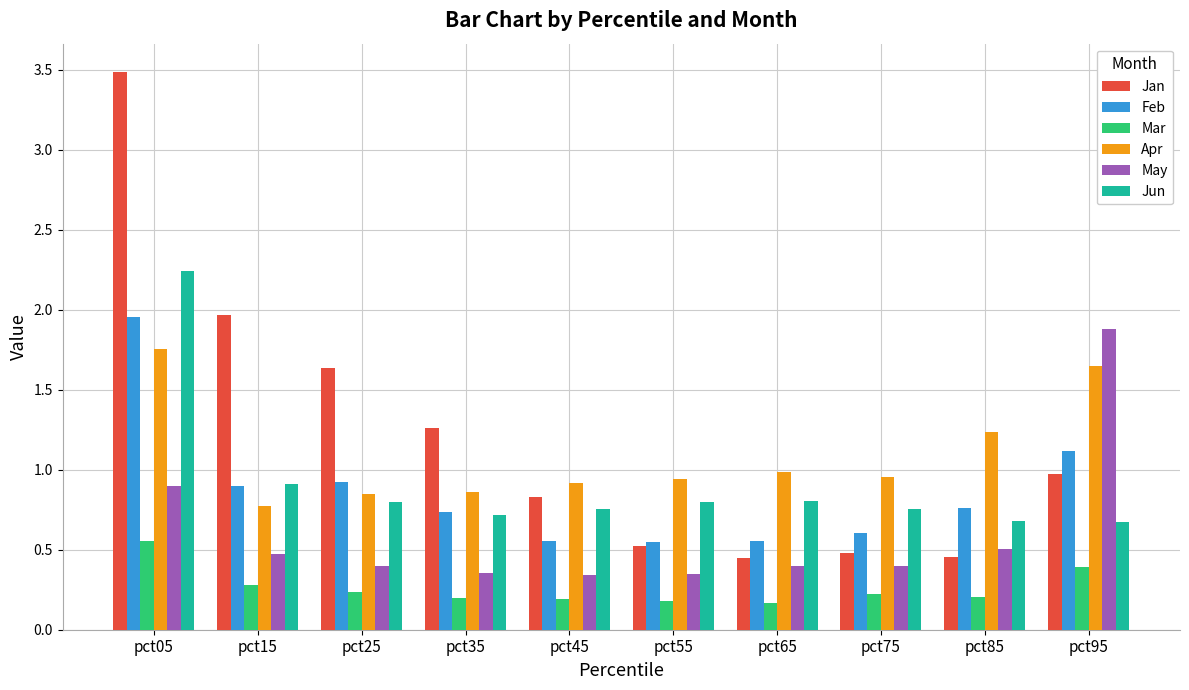

At which label does Mar reach its peak?

pct05